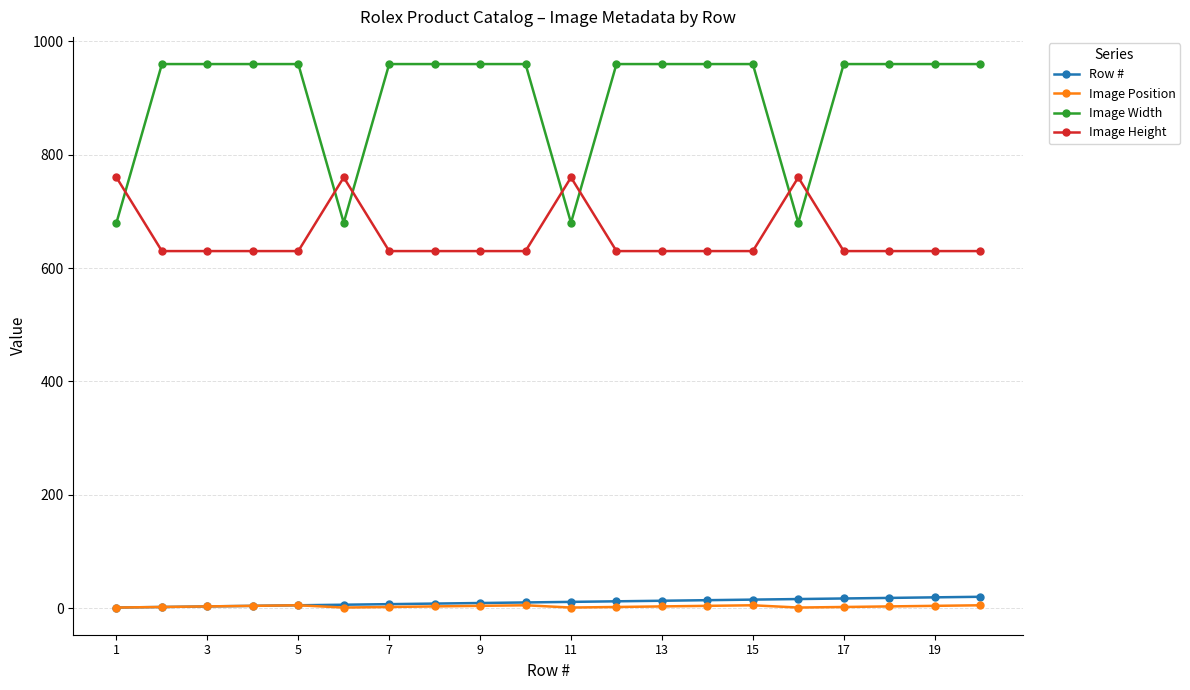

True or false: Image Position has more than 2 interior local peaks.

True